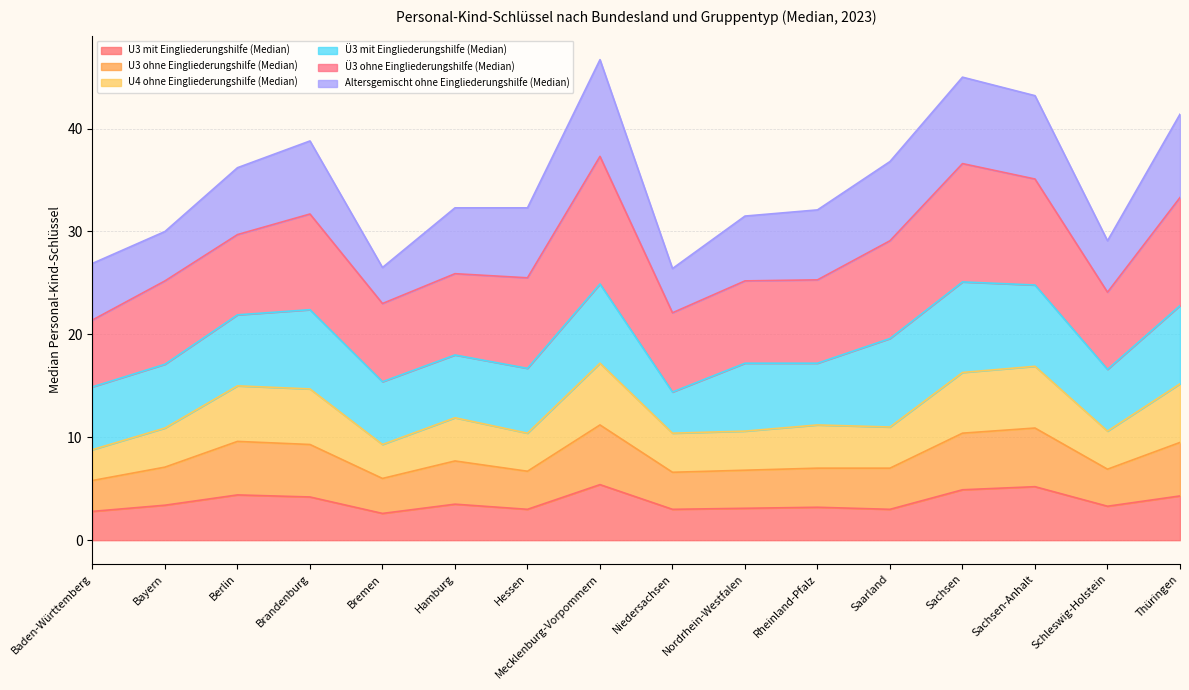

True or false: U3 ohne Eingliederungshilfe (Median) and U4 ohne Eingliederungshilfe (Median) cross at least once.

False